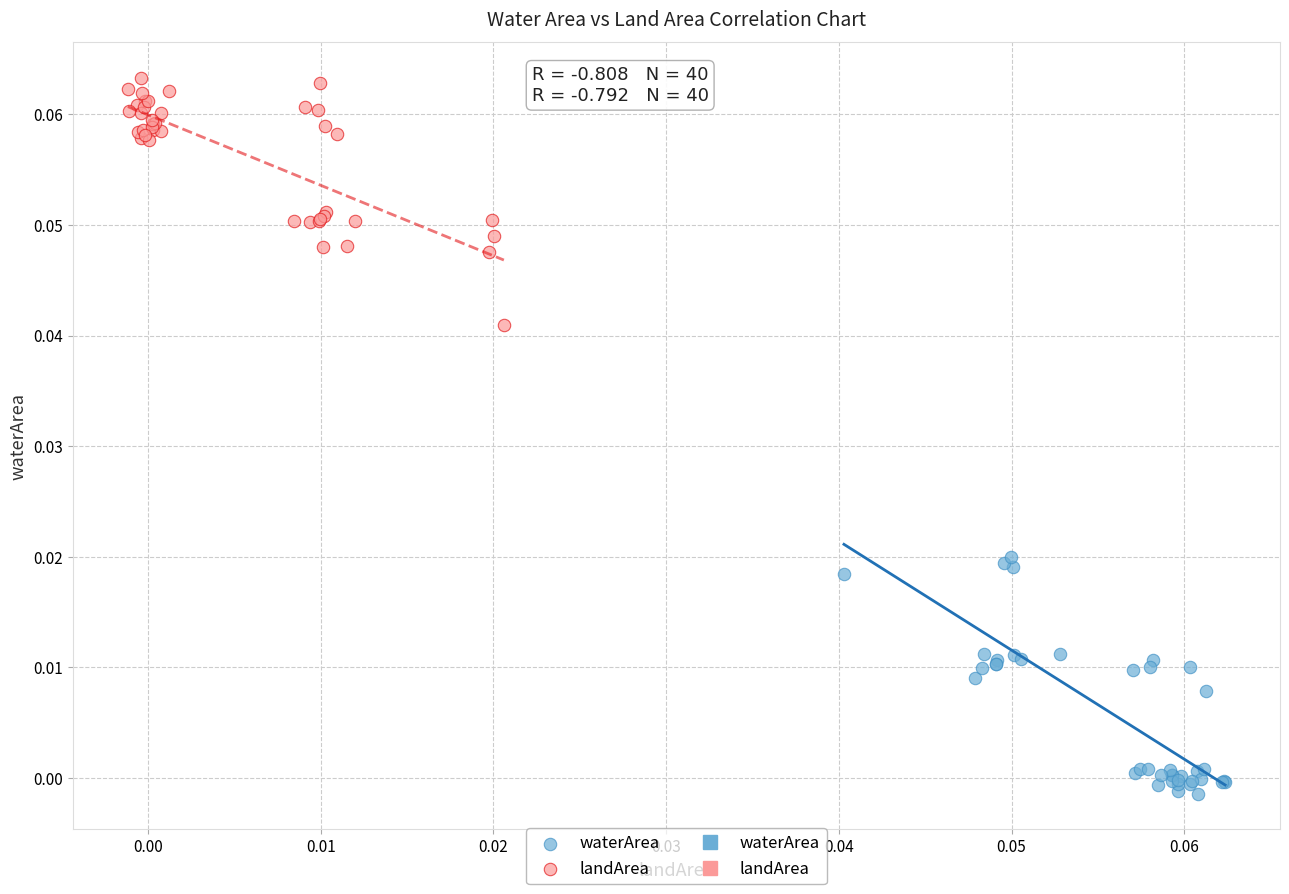

Which series contains the lowest Y value?

waterArea